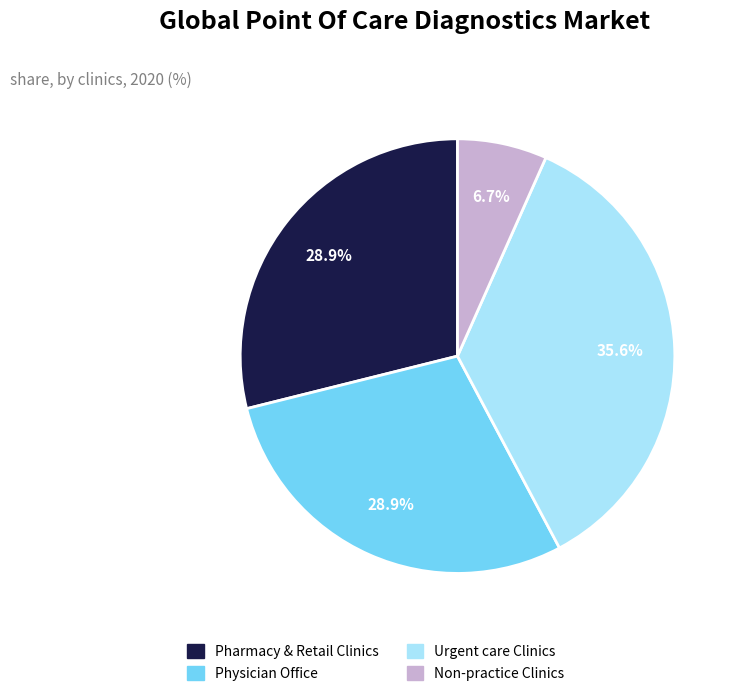

Is there any slice that represents more than half of the pie?

No